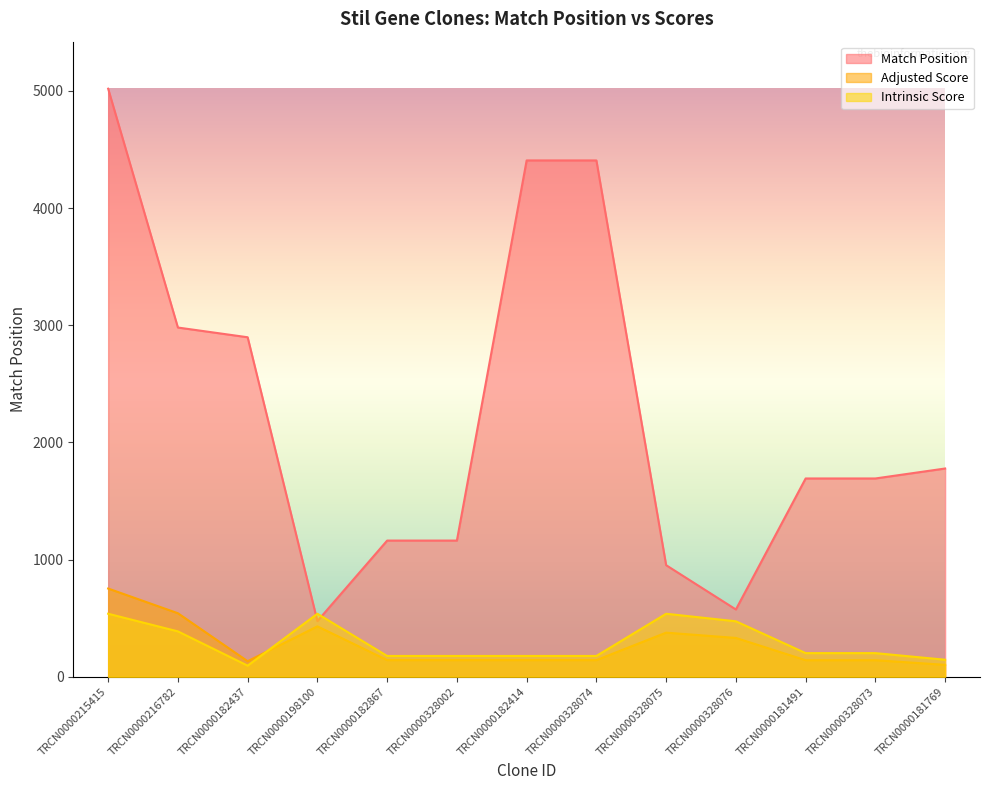

At which category does Adjusted Score reach its first local peak?

TRCN0000198100